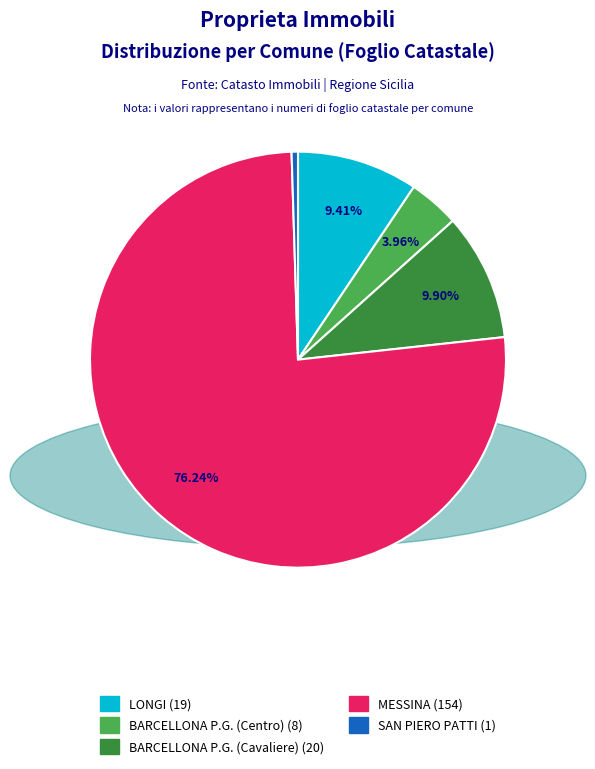

To the nearest percent, what percentage of the pie is LONGI?

9%